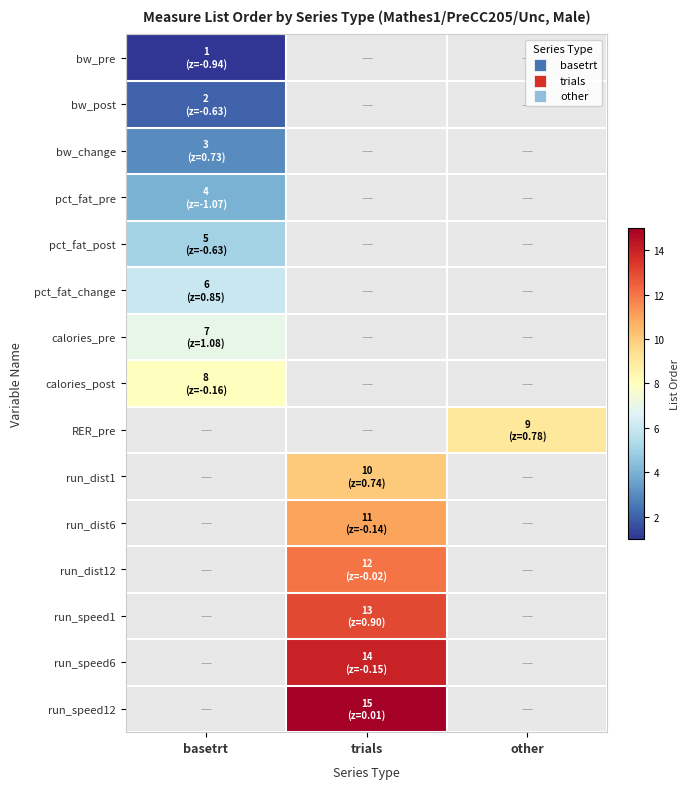

Reading left to right, transcribe all the data shown in this chart.

bw_pre: basetrt=1	trials=0	other=0
bw_post: basetrt=2	trials=0	other=0
bw_change: basetrt=3	trials=0	other=0
pct_fat_pre: basetrt=4	trials=0	other=0
pct_fat_post: basetrt=5	trials=0	other=0
pct_fat_change: basetrt=6	trials=0	other=0
calories_pre: basetrt=7	trials=0	other=0
calories_post: basetrt=8	trials=0	other=0
RER_pre: basetrt=0	trials=0	other=9
run_dist1: basetrt=0	trials=10	other=0
run_dist6: basetrt=0	trials=11	other=0
run_dist12: basetrt=0	trials=12	other=0
run_speed1: basetrt=0	trials=13	other=0
run_speed6: basetrt=0	trials=14	other=0
run_speed12: basetrt=0	trials=15	other=0